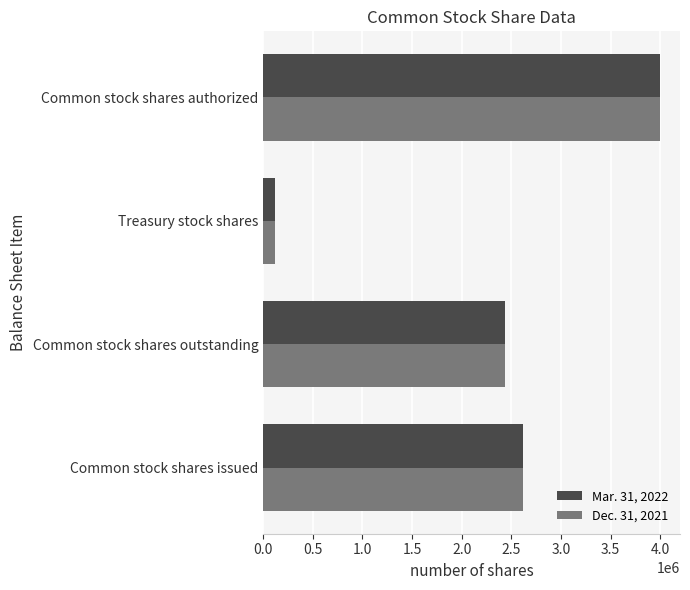

Where is Mar. 31, 2022 nearest to the value 2061419?

Common stock shares outstanding